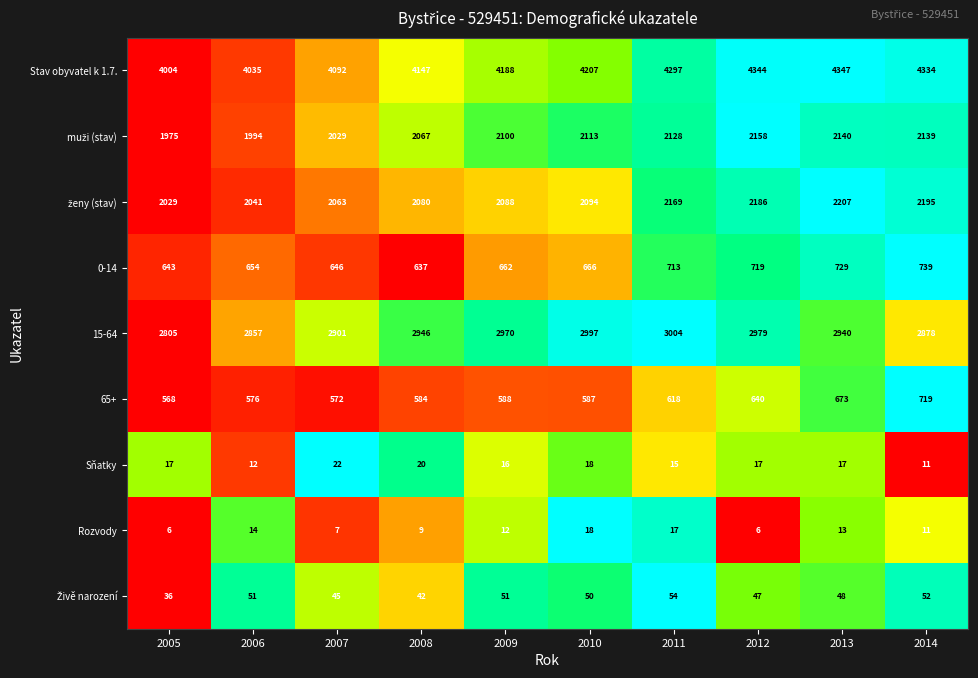

What is the total value across all series at 2007?

12377